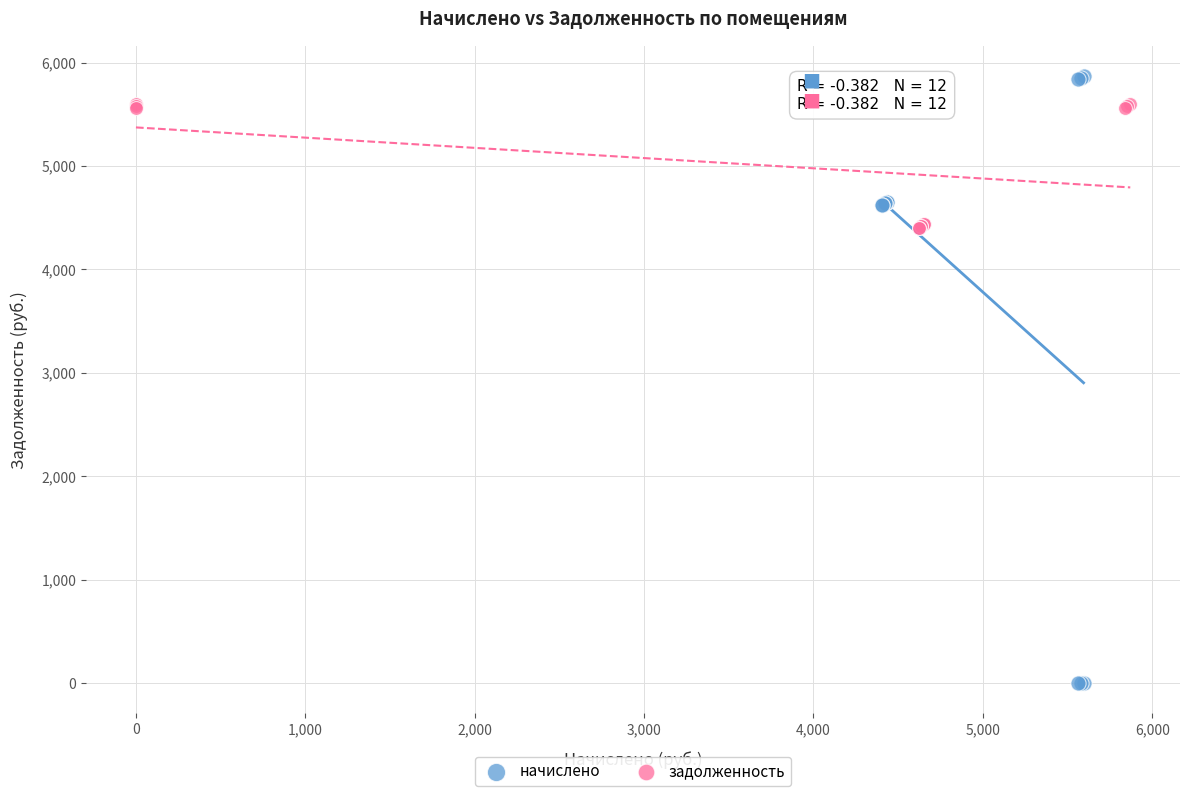

Which series contains the highest Y value?

начислено